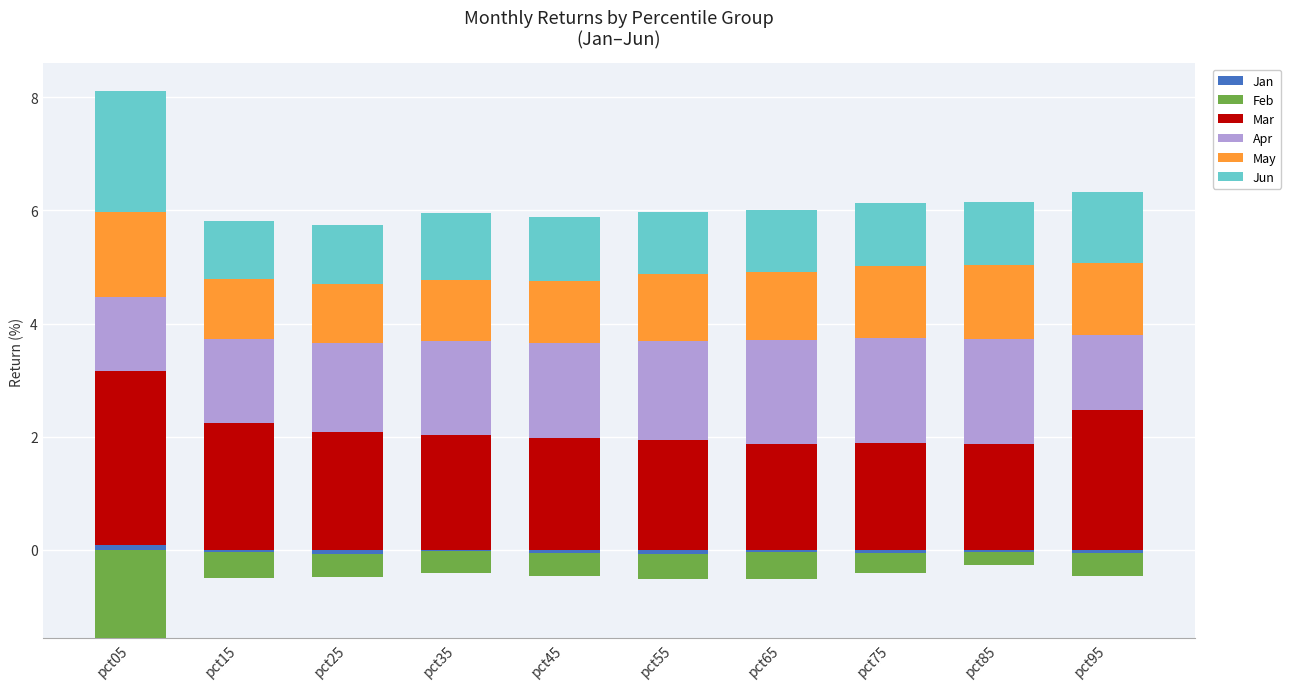

Which category has the highest value across all series?

pct05